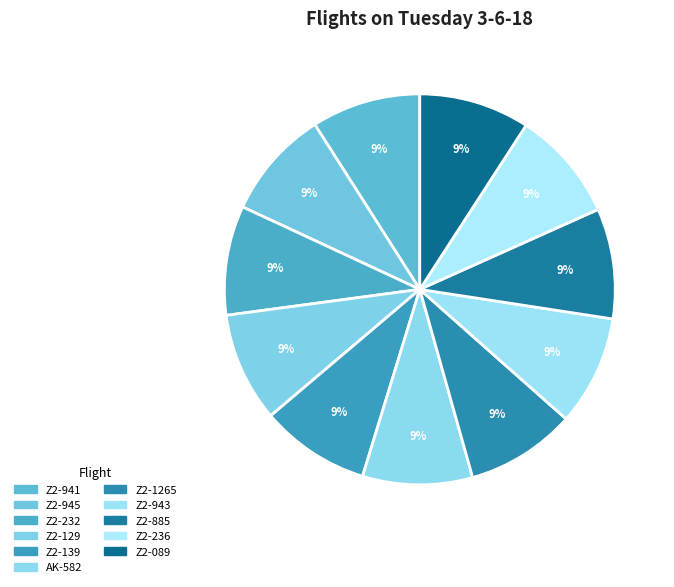

Count the number of slices in the pie.

11